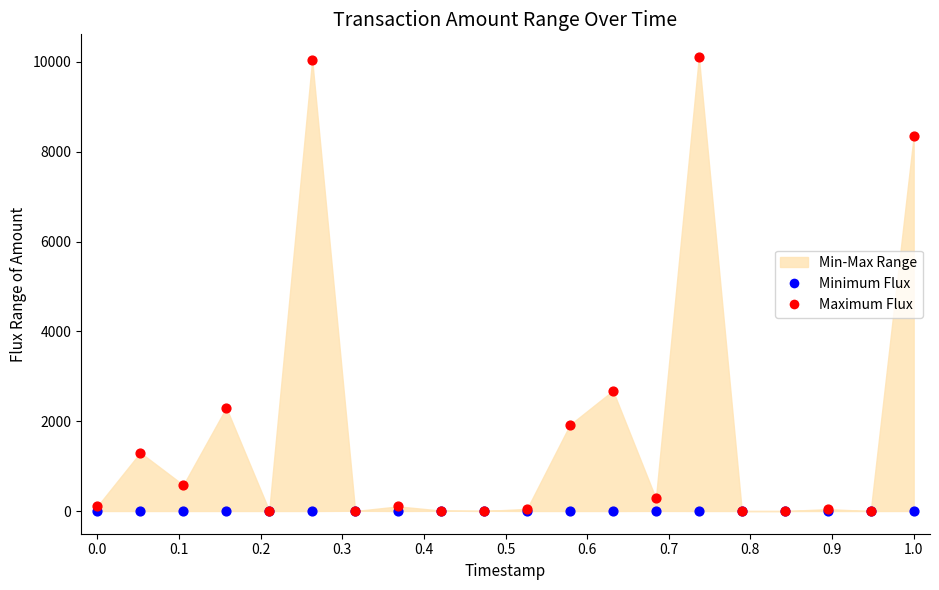

Across all series, what Y value is closest to 5055?

2680.0